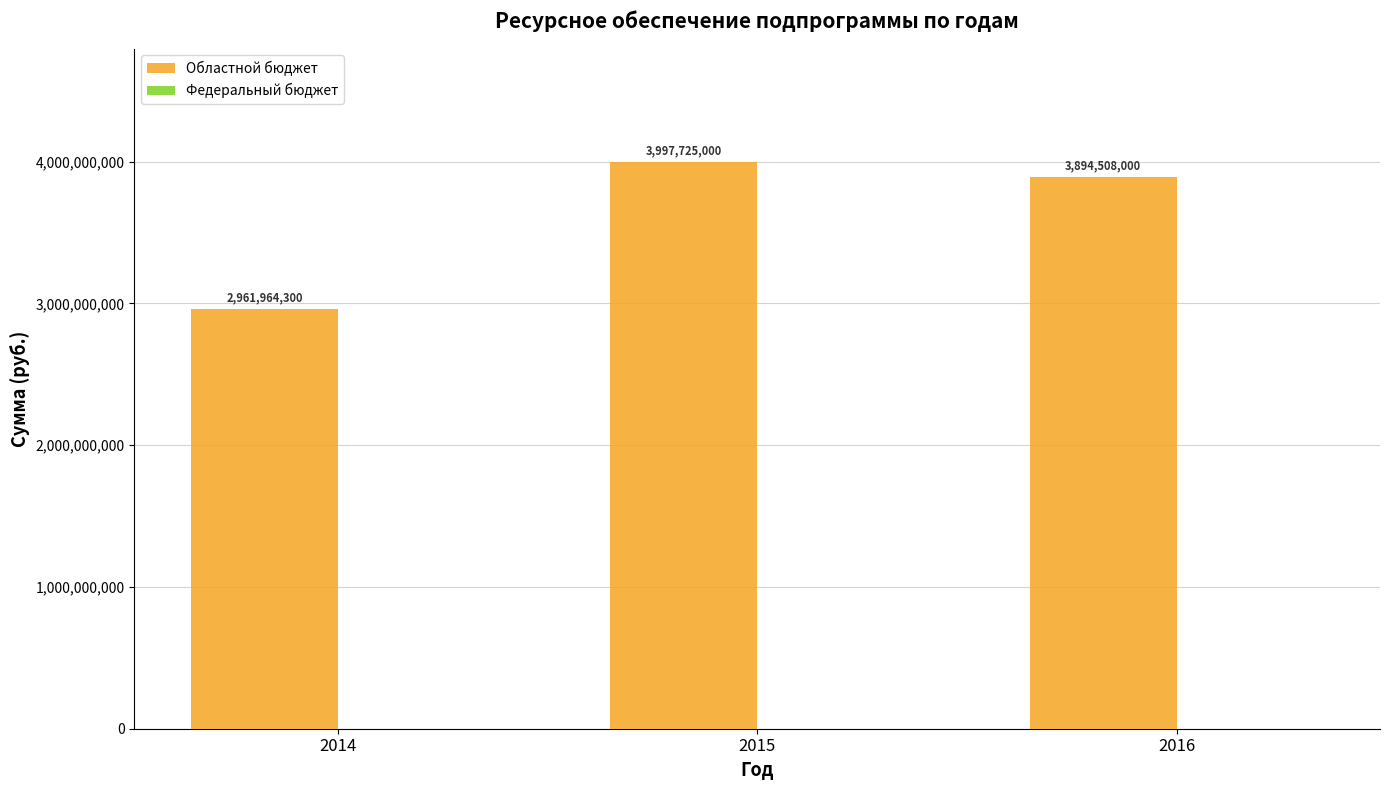

How many series are shown in this chart?

1